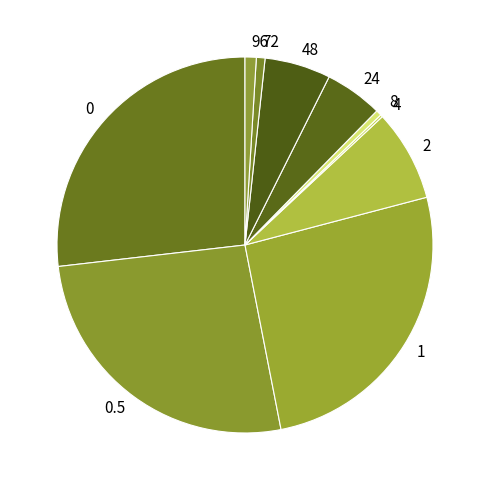

Is there any slice that represents more than half of the pie?

No